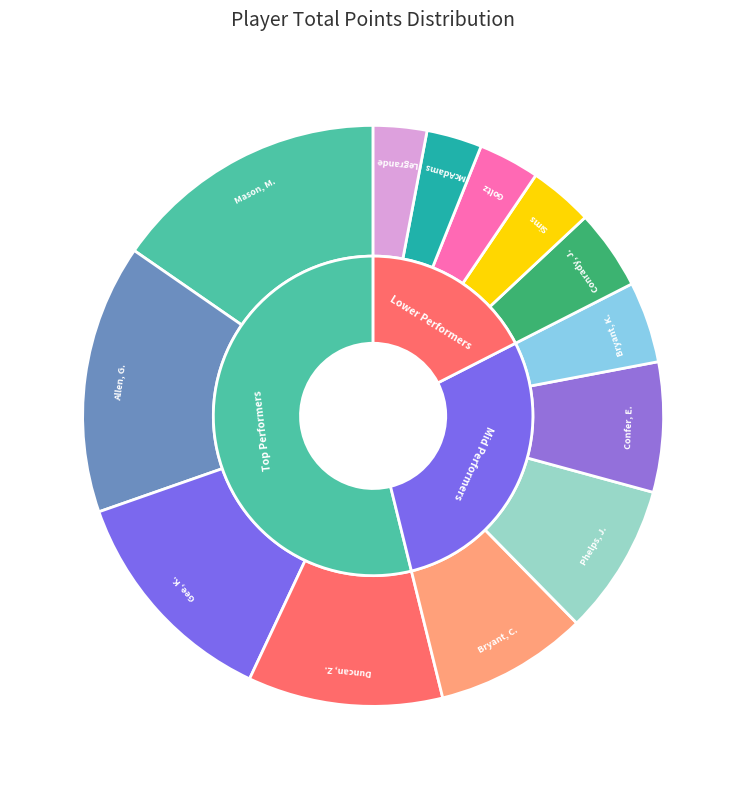

To the nearest percent, what percentage of the pie is Bryant, C.?

9%